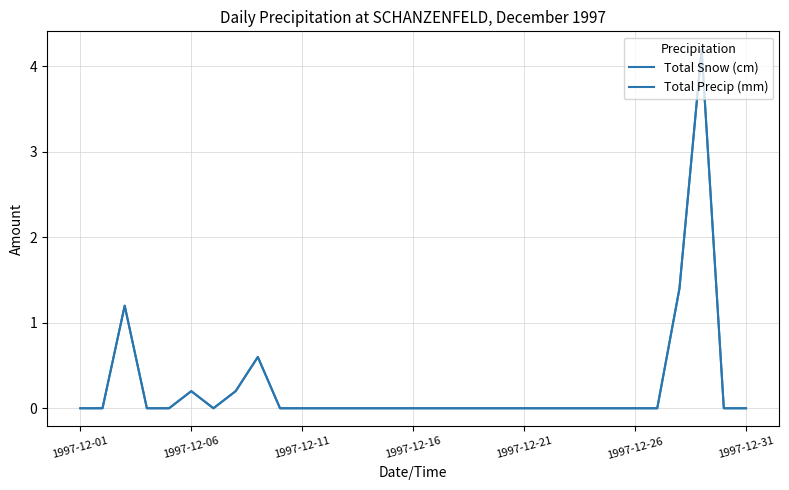

How many lines are shown in the chart?

2